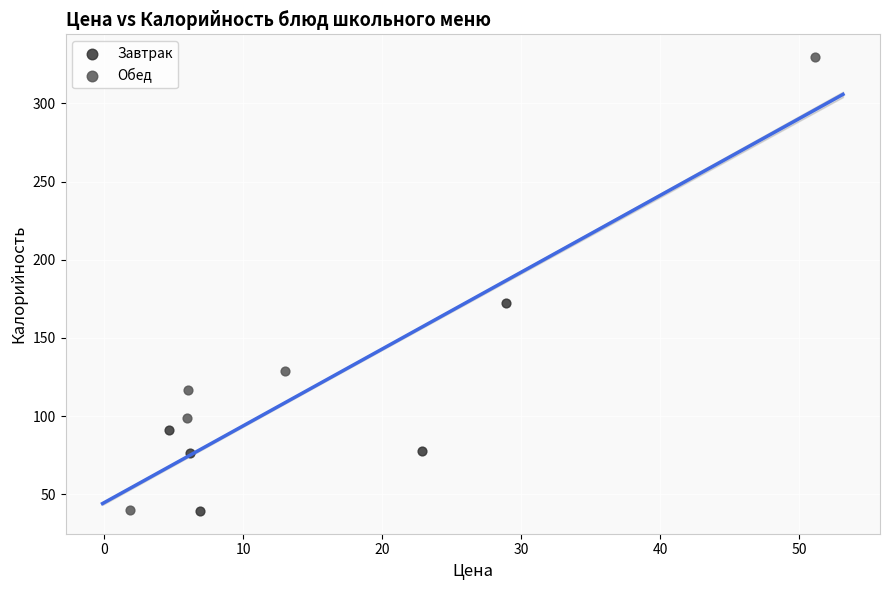

Which series reaches the maximum Y coordinate?

Обед